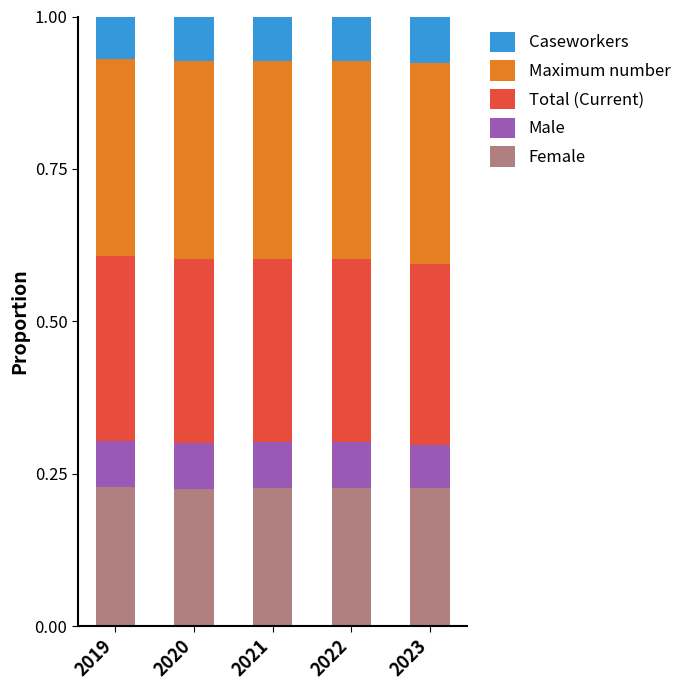

What is the total value across all series at 2022?

1.0